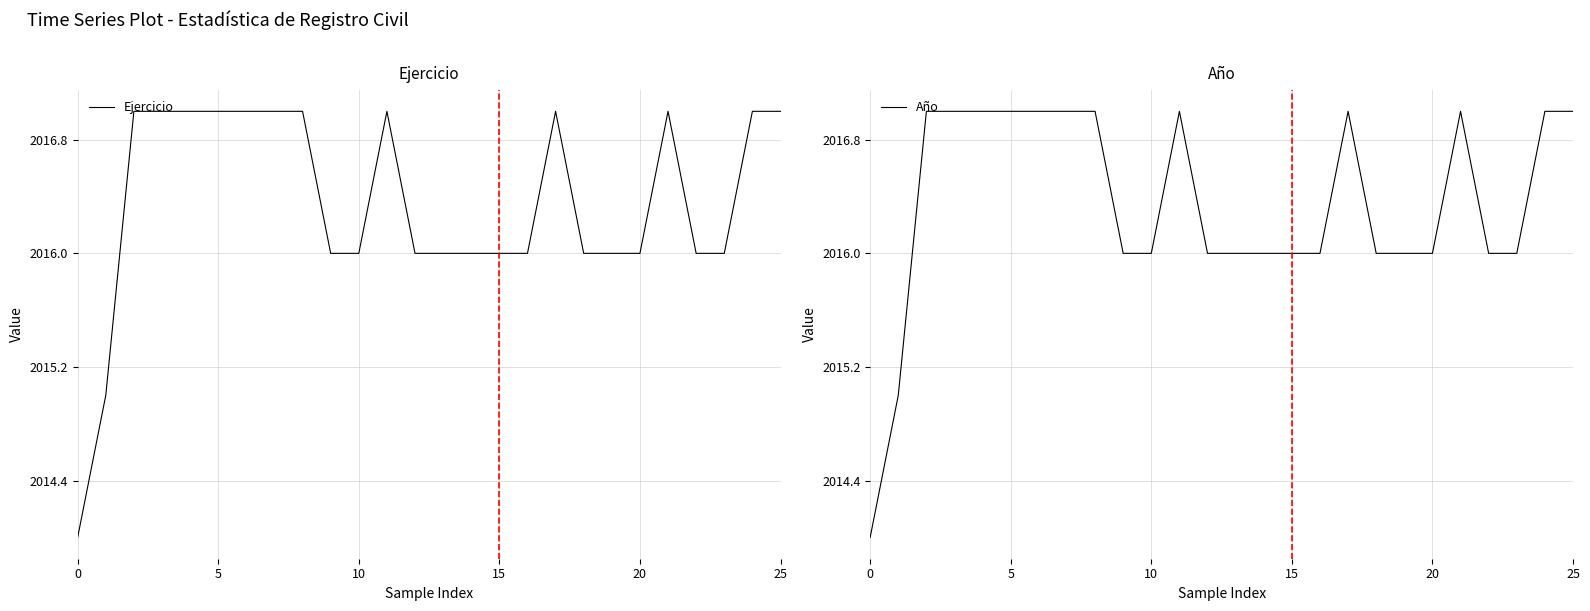

Which series has the largest range (max minus min)?

Ejercicio